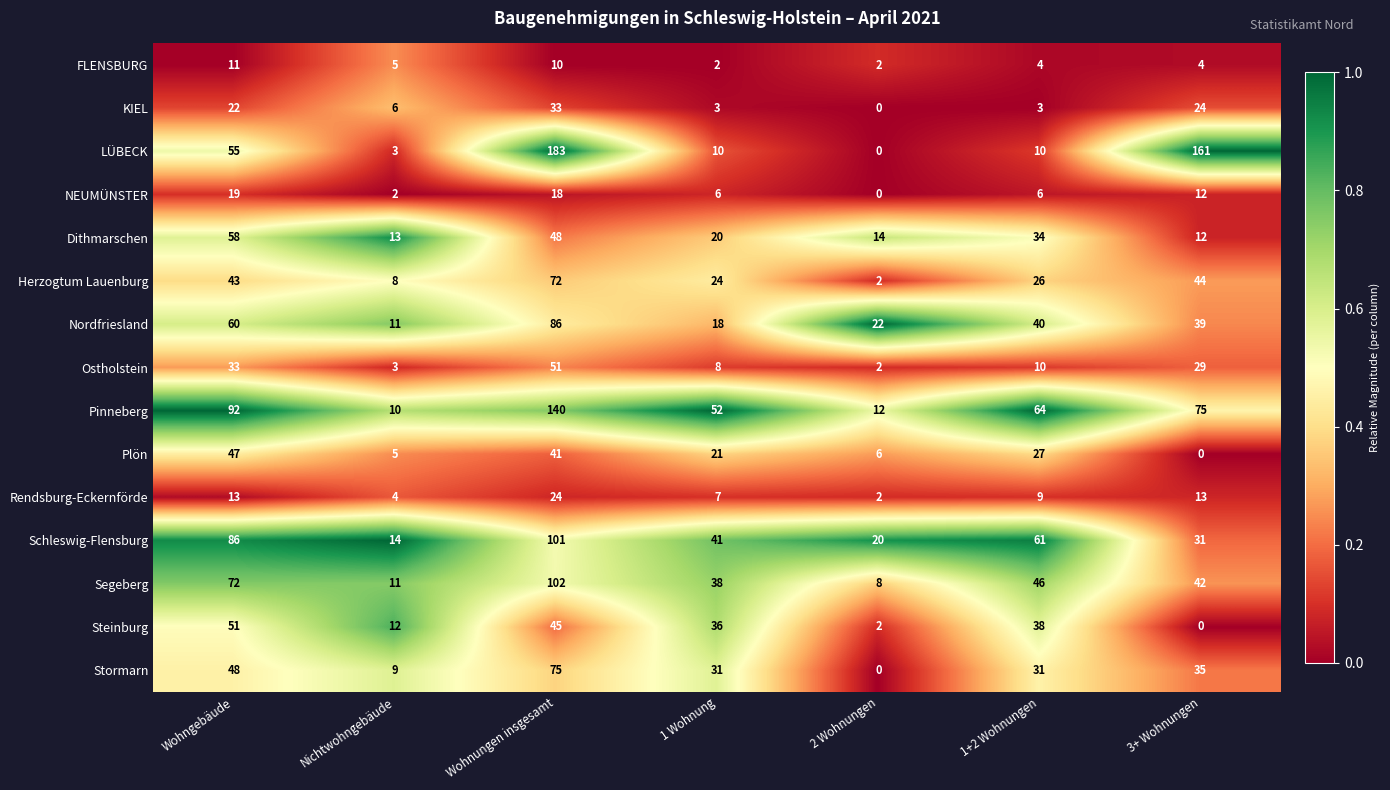

Which series has the largest range (max minus min)?

LÜBECK